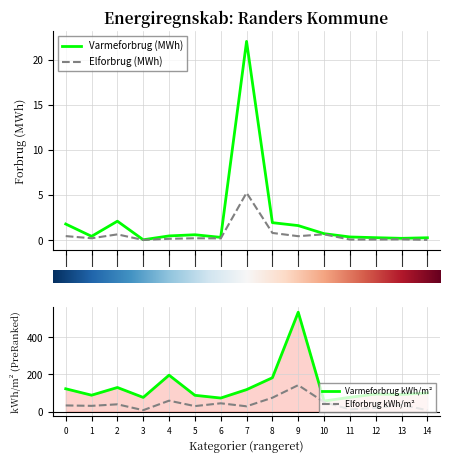

At how many categories does at least one series exceed 279?

1